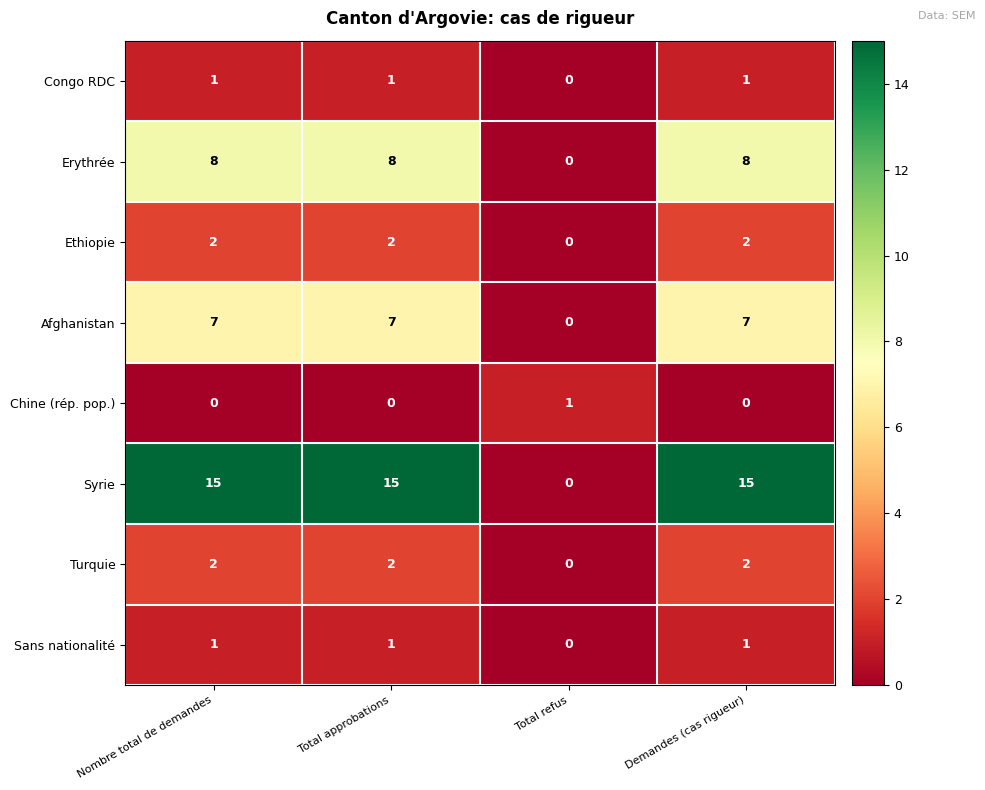

Which series has the largest range (max minus min)?

Syrie